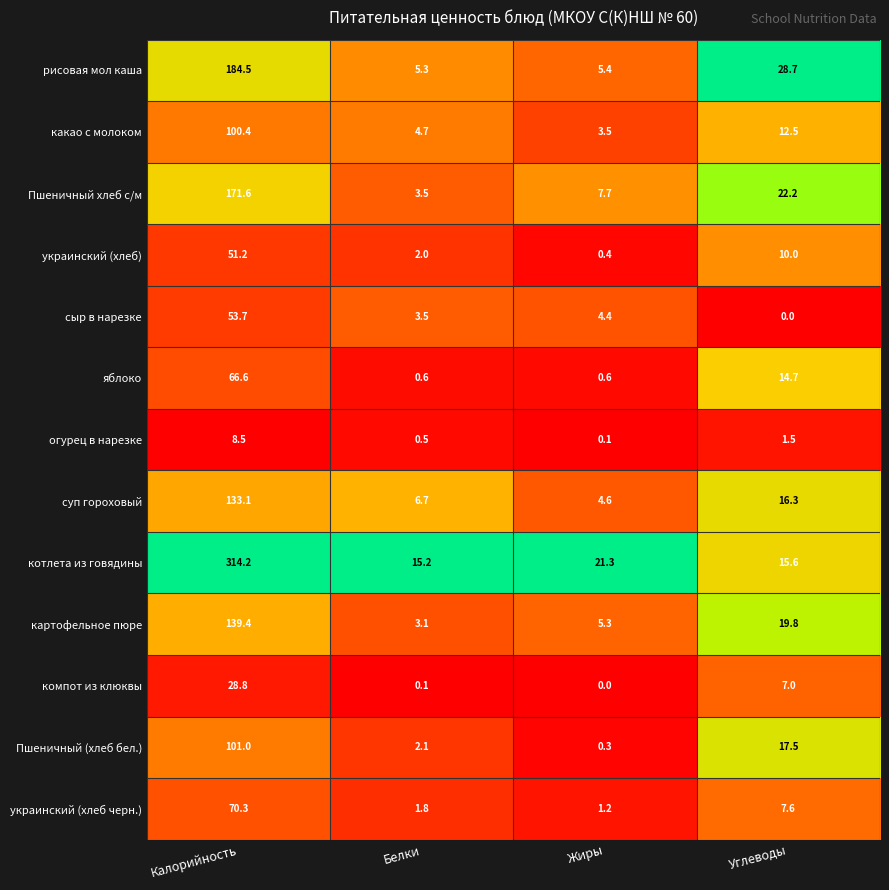

What is the difference between the maximum and minimum values in the сыр в нарезке series?

53.7